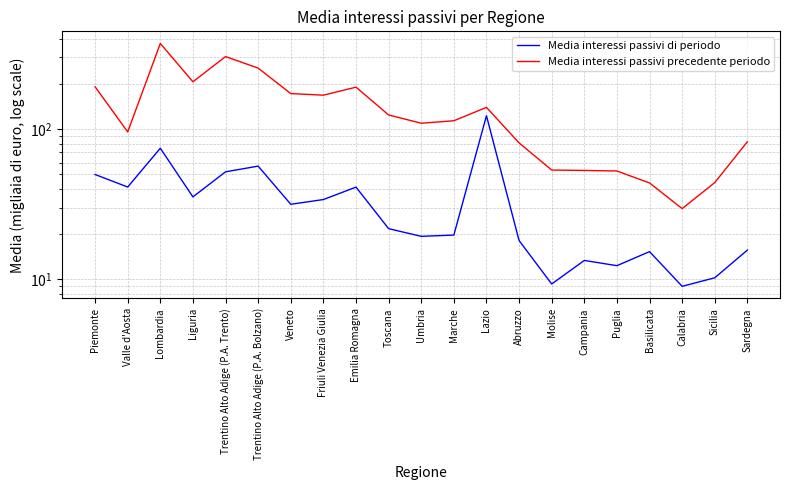

What is the spread (max minus min) of values at Veneto?

140.9